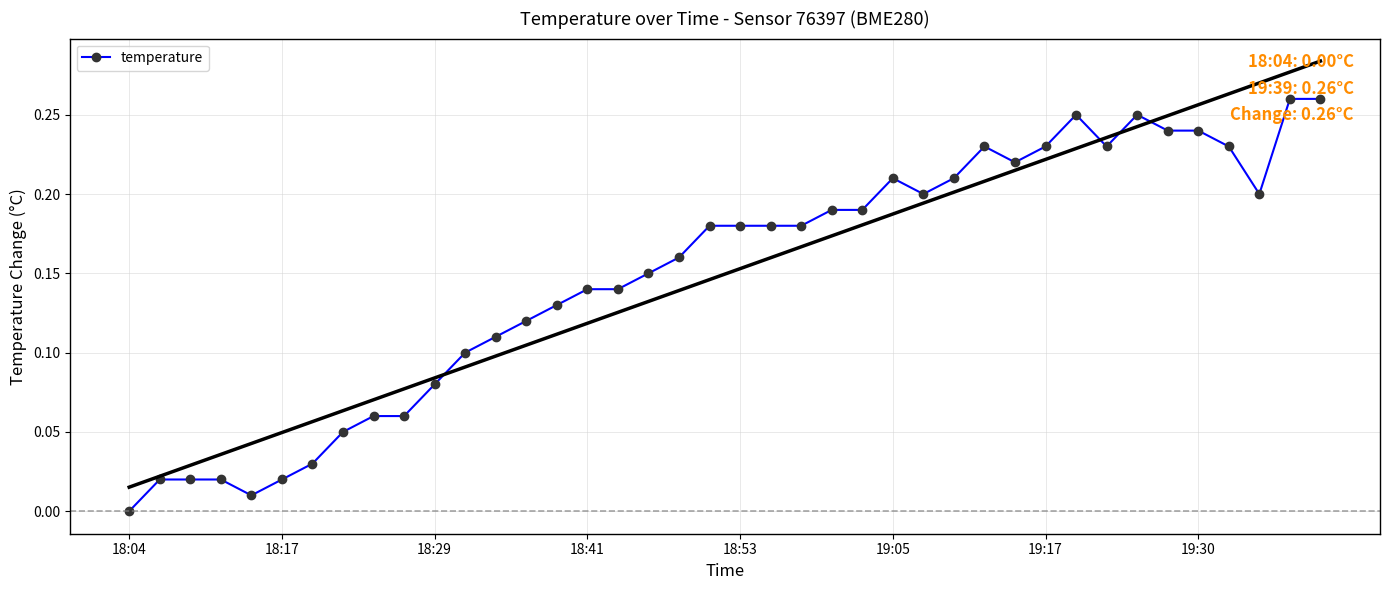

What is the difference between the maximum and minimum values?

0.3